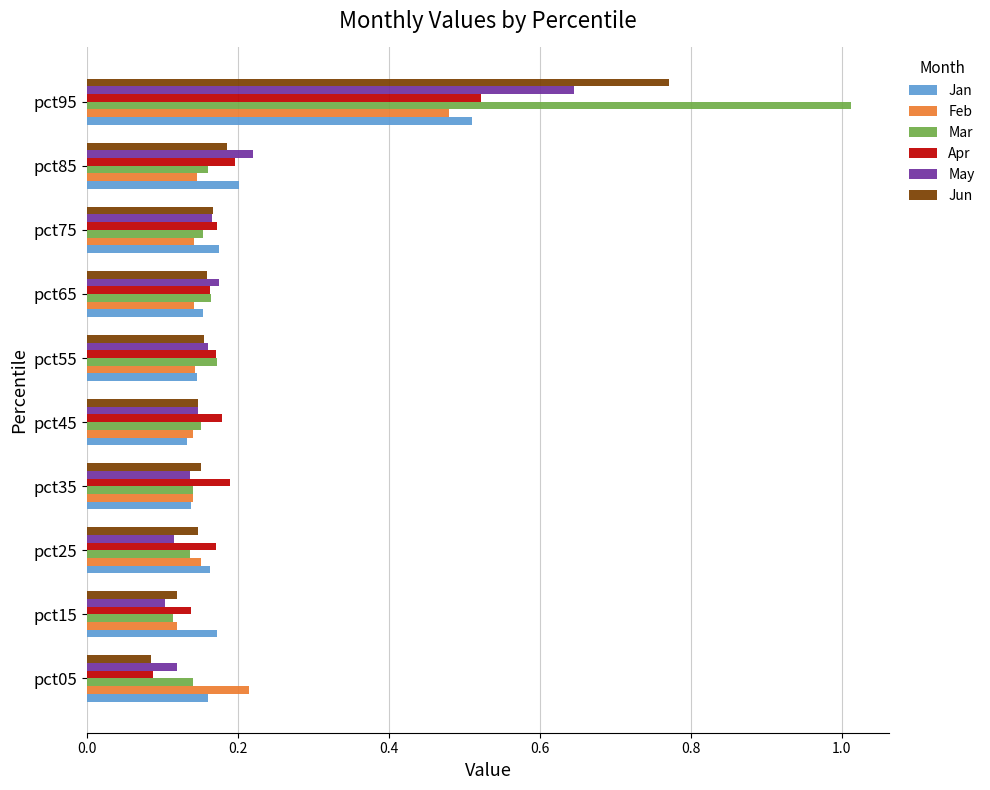

What is the difference between the Jan values at pct85 and pct95?

0.3